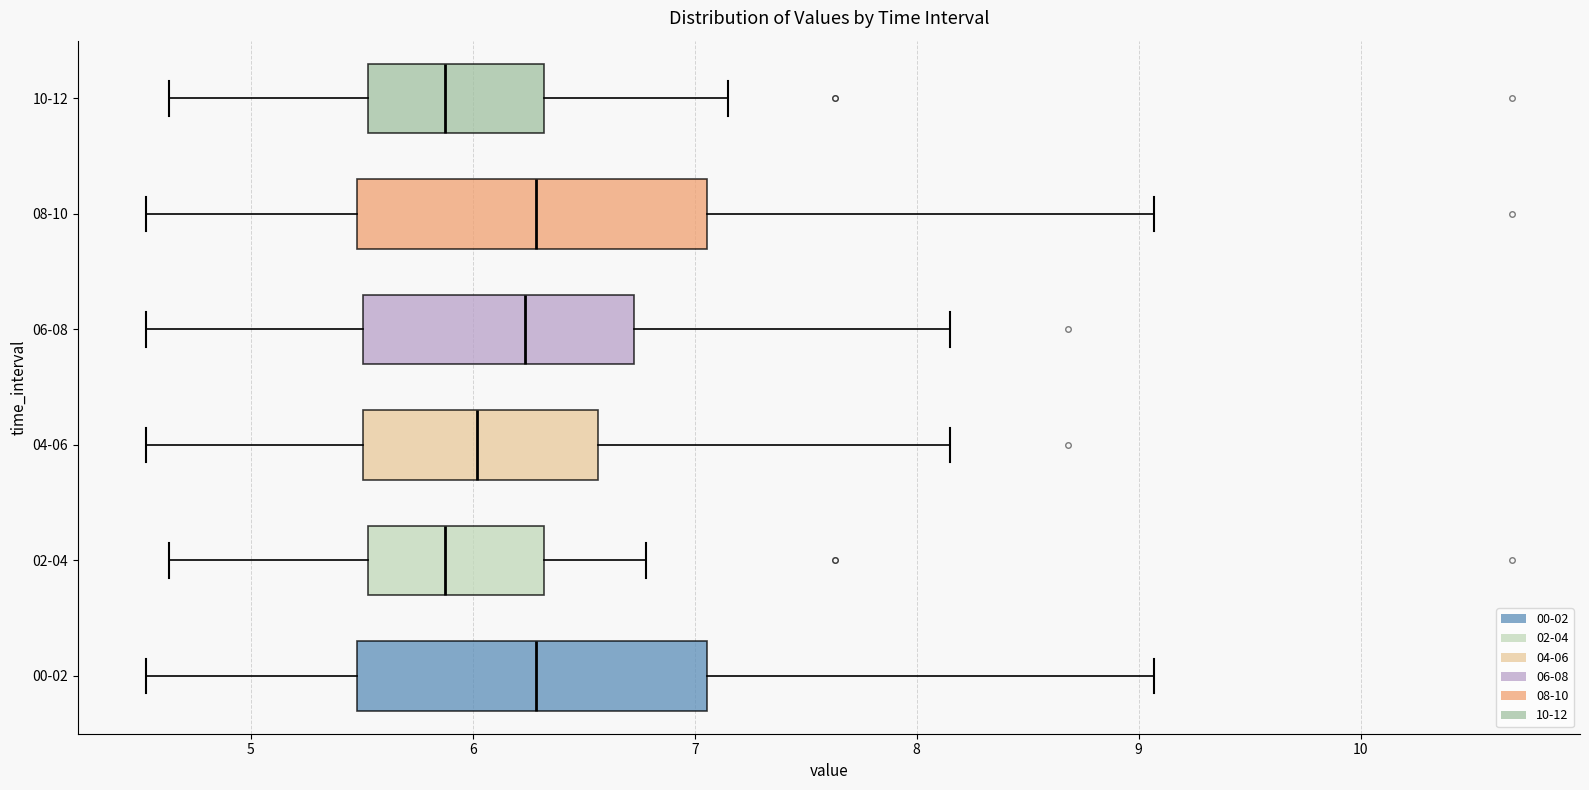

Where does the median line of the box for 04-06 sit on the x-axis? The values are not printed on the chart, so give them approximately, as read against the axis.

6.0